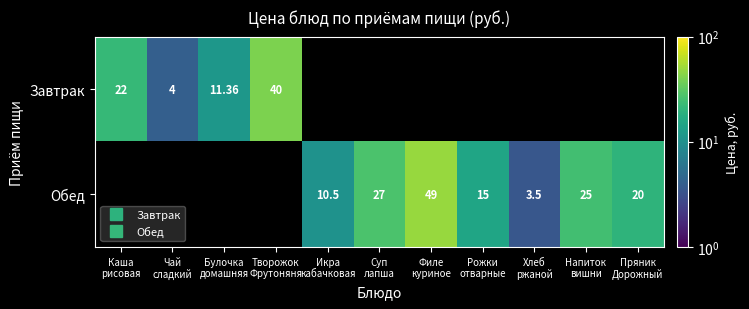

What is the difference between the maximum and minimum values in the Завтрак series?

36.0